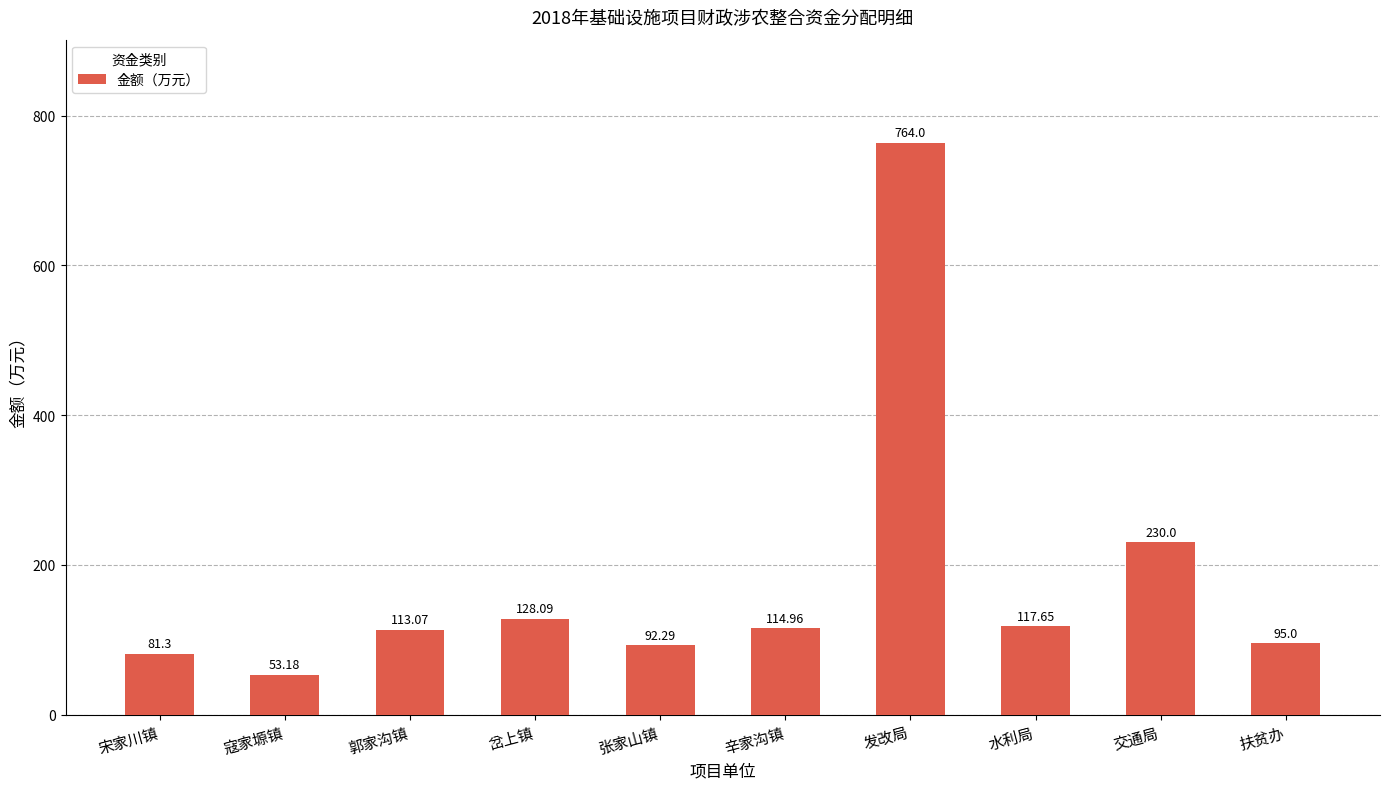

What is the change in value from 岔上镇 to 扶贫办?

-33.1